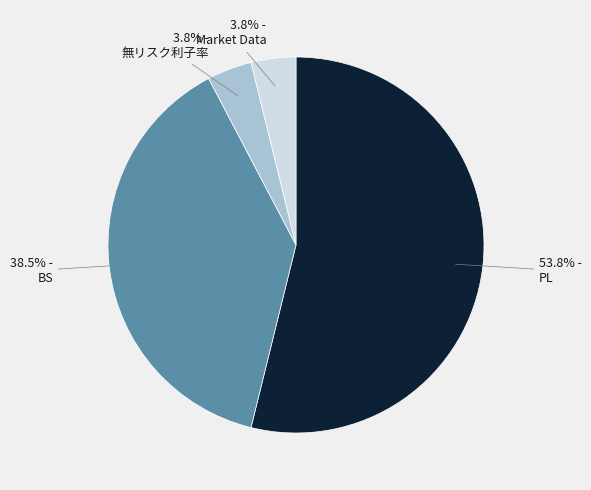

To the nearest percent, what is the average slice percentage?

25%